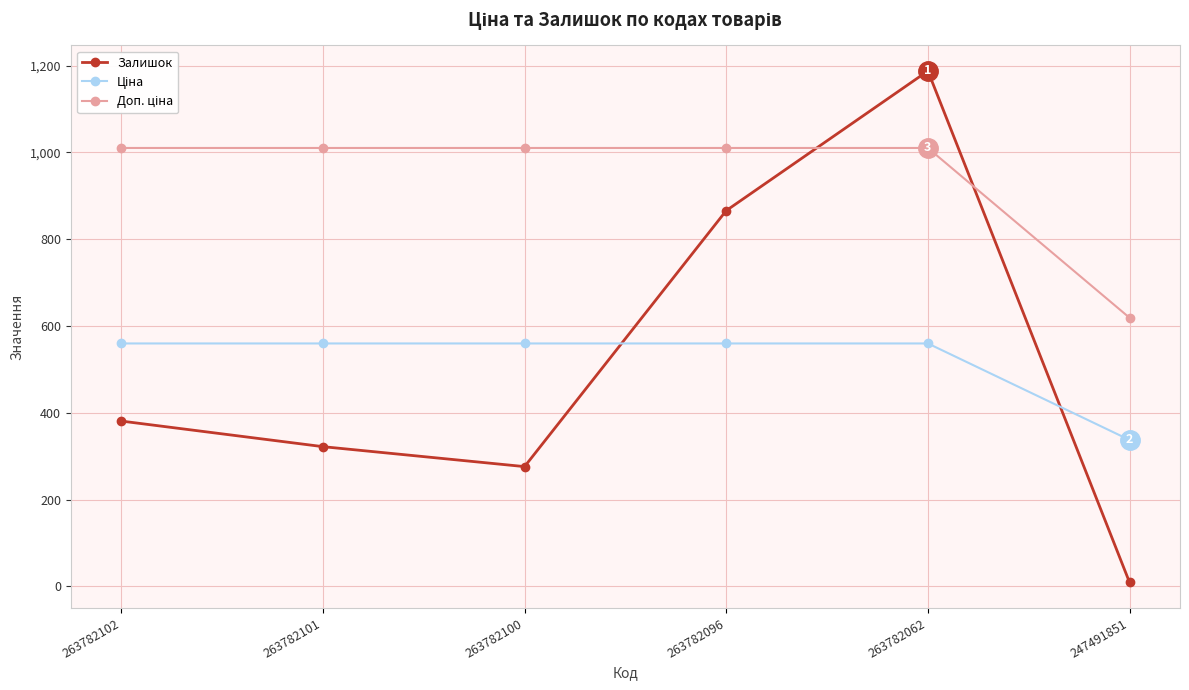

What is the value of the Залишок point at the 1st from the left?

381.0